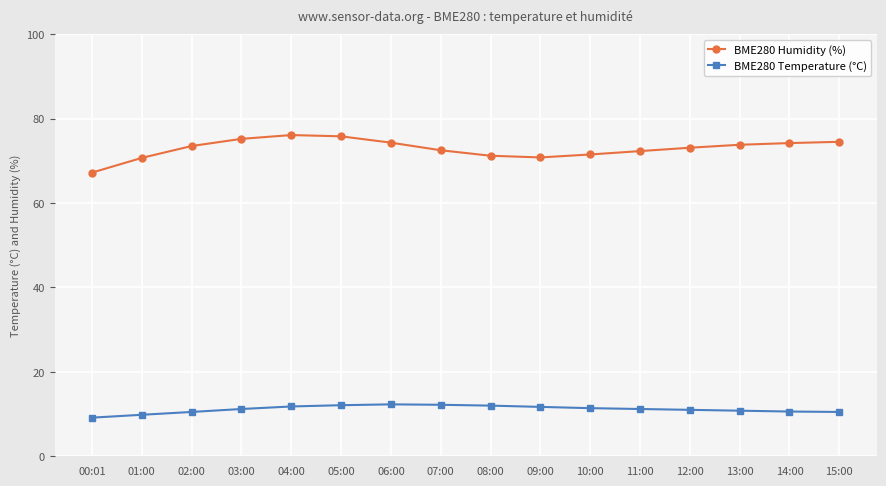

How many categories are shown in the chart?

16